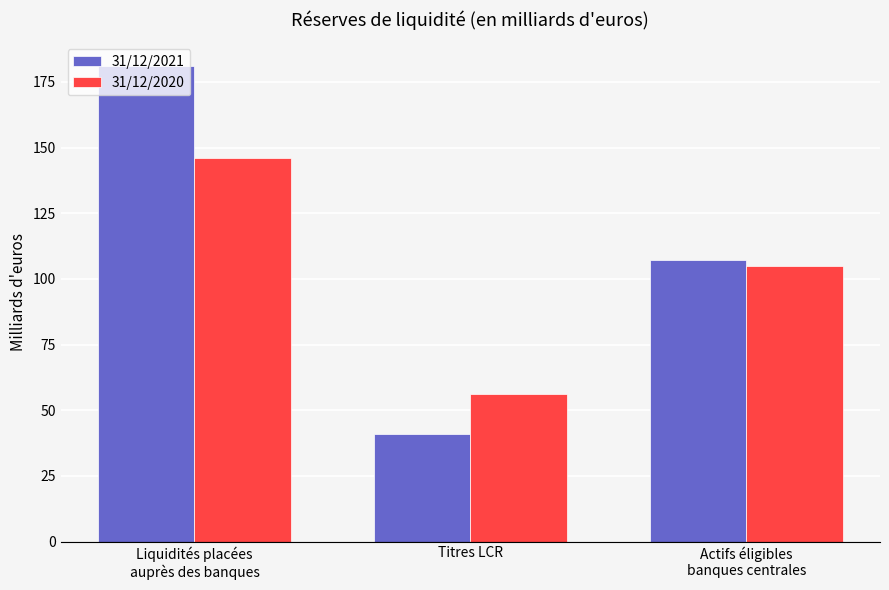

How many series are shown in this chart?

2